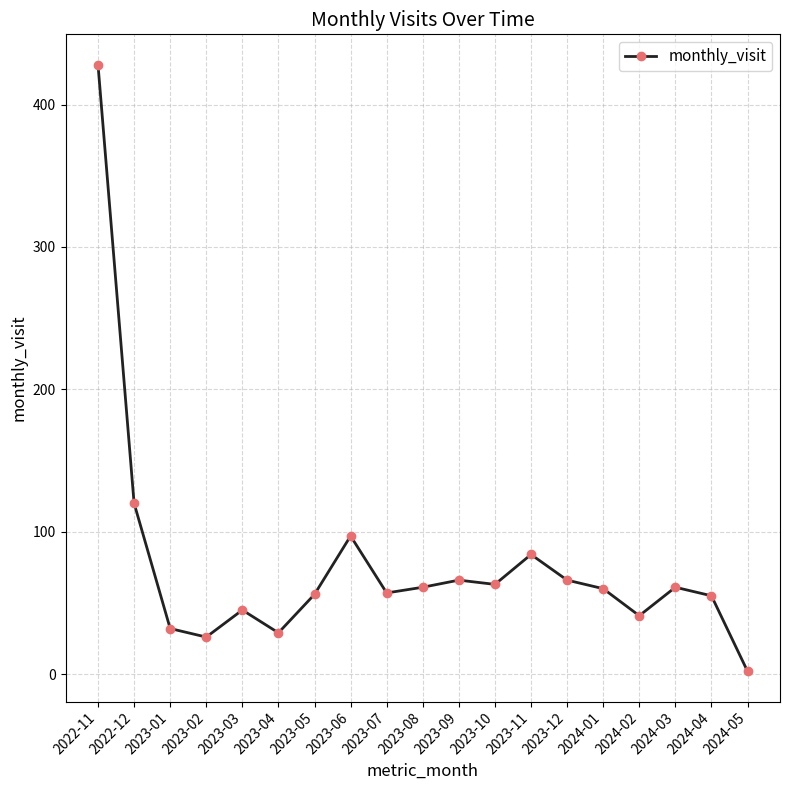

What value does the data have at 2023-06, to the nearest 10?

100